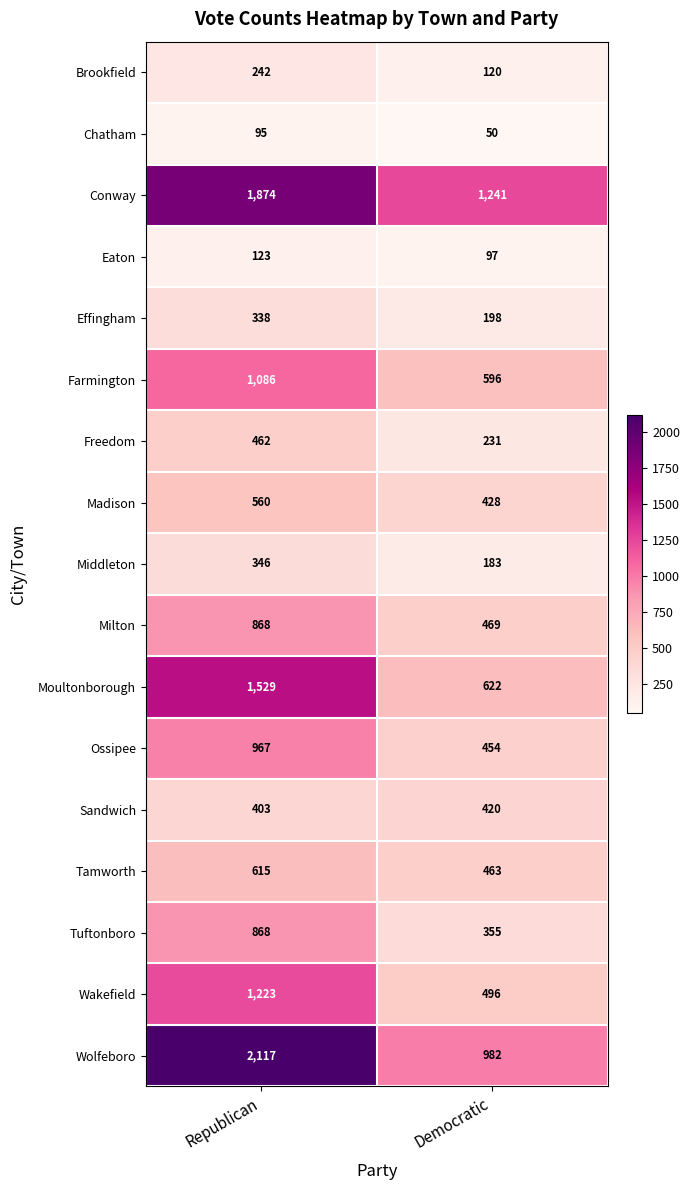

What is the difference between the maximum and minimum values in the Moultonborough series?

907